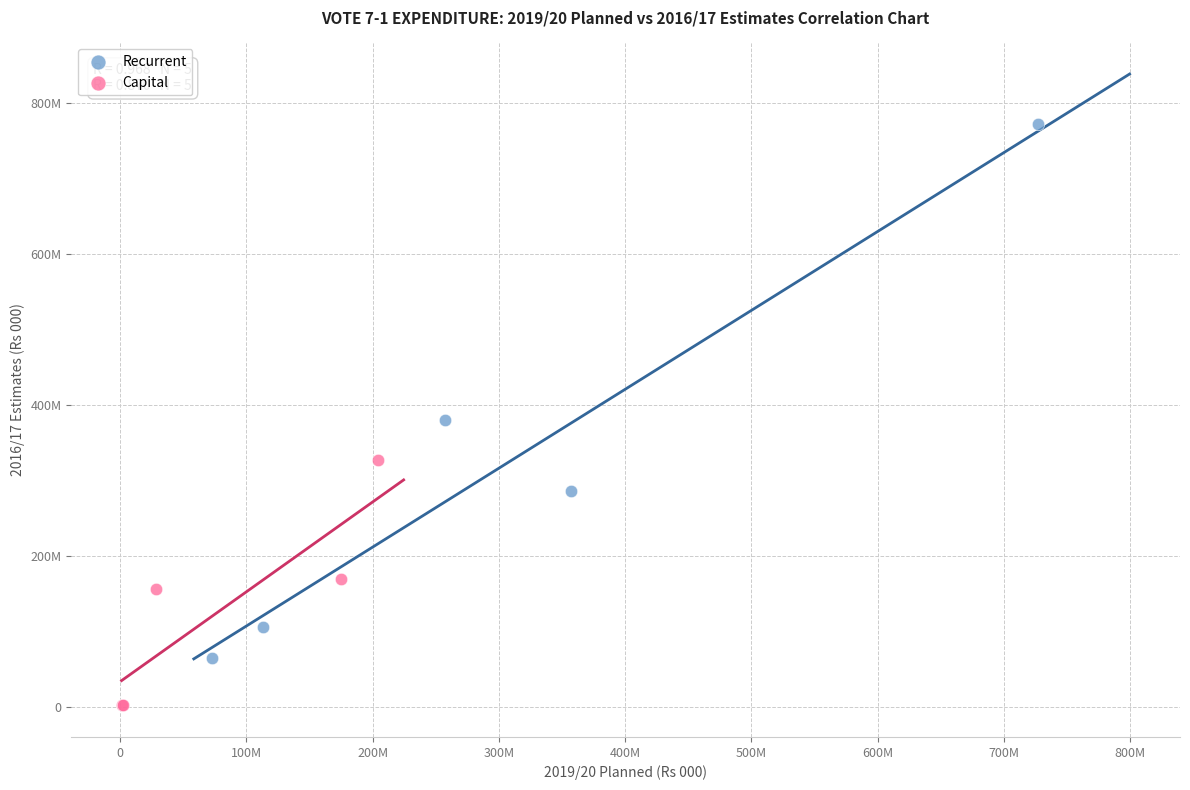

What are all the series names shown in the legend?

Recurrent, Capital